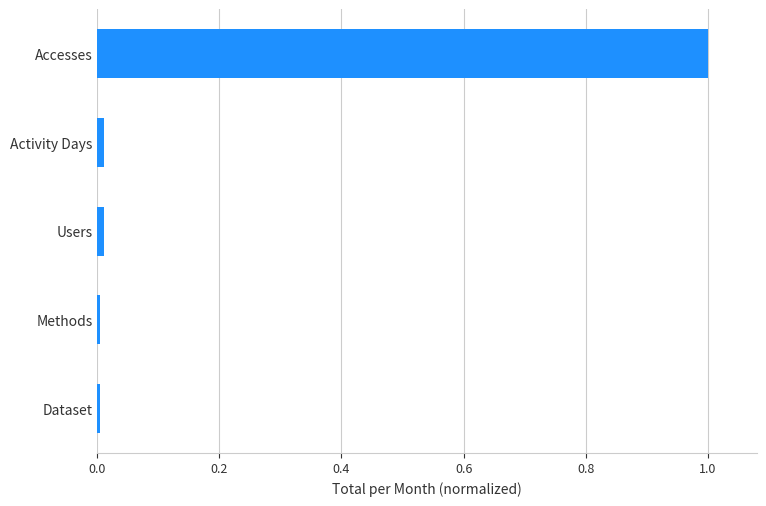

What is the sum of all values?

1.0